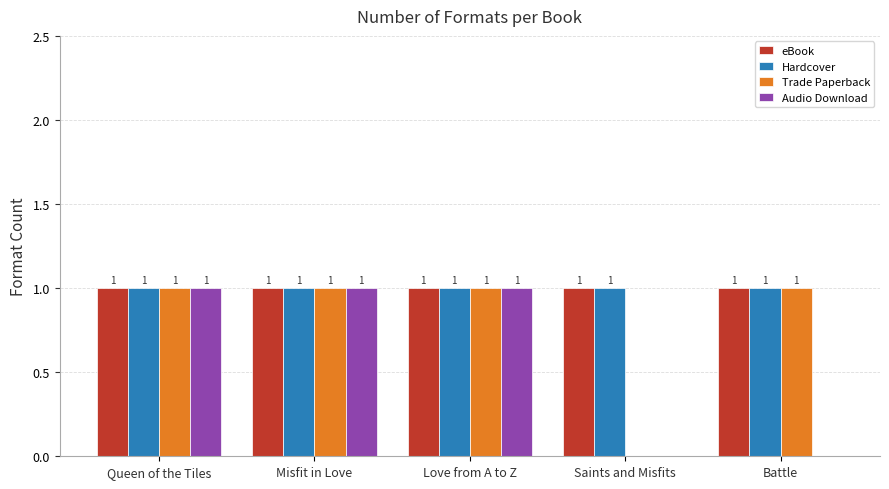

Between Misfit in Love and Battle, which series saw the biggest shift?

Audio Download